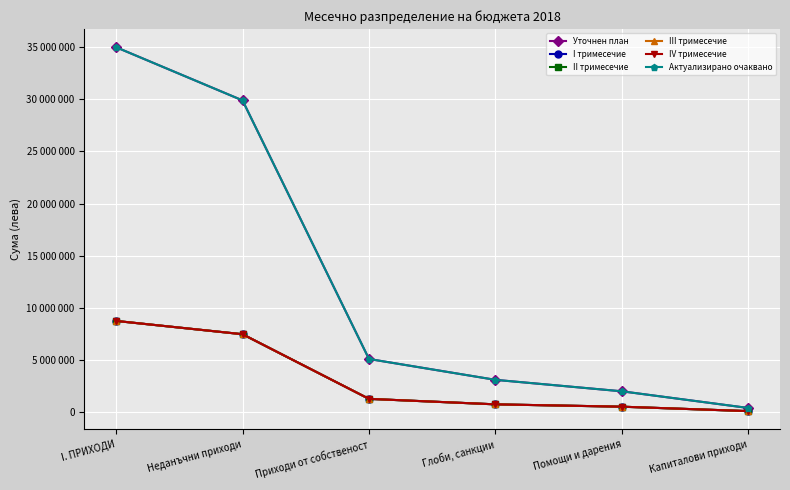

What is the value of the IV тримесечие point at the 2nd from the left?

7475000